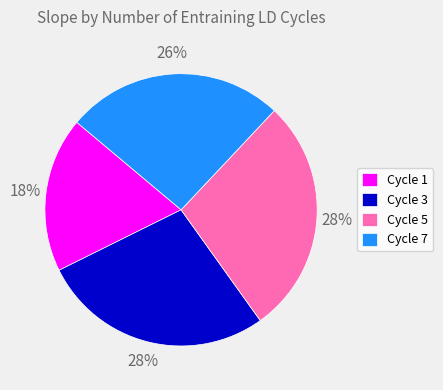

To the nearest percent, what portion does Cycle 5 represent?

28%